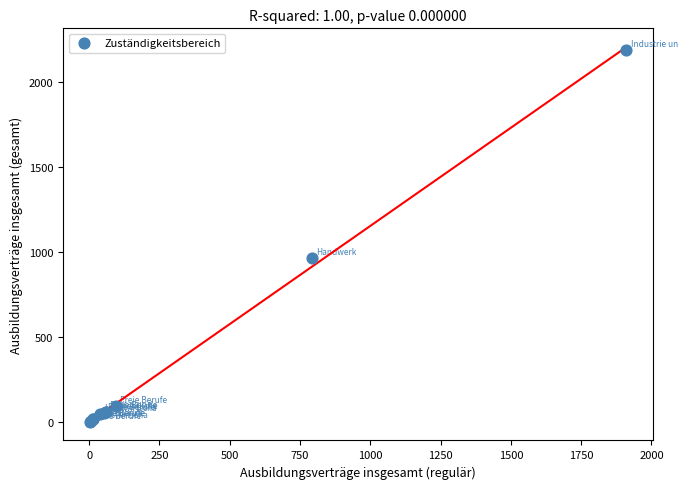

What Y value in the scatter plot is closest to 1095?

966